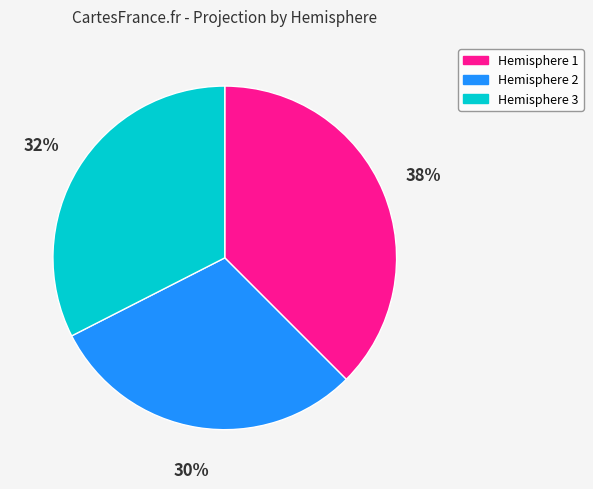

To the nearest percent, what is the average slice percentage?

33%